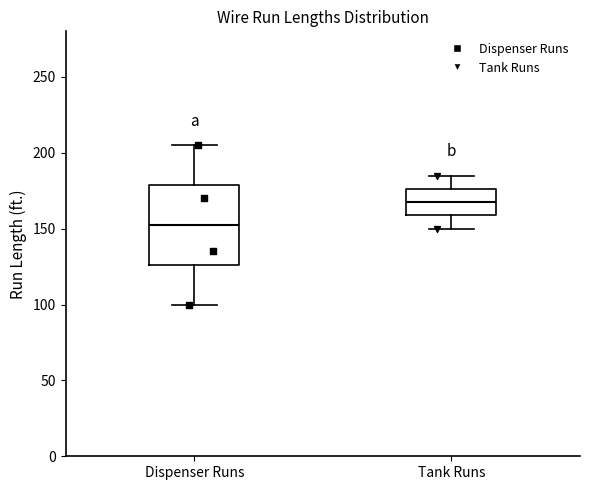

Reading left to right, read every box against the y-axis: the position of its median line, the range the box covers, and the ends of its whiskers. The values are not printed on the chart, so give them approximately, as read against the axis.

Dispenser Runs: median 155, box 125 to 180, whiskers 100 to 205
Tank Runs: median 170, box 160 to 175, whiskers 150 to 185